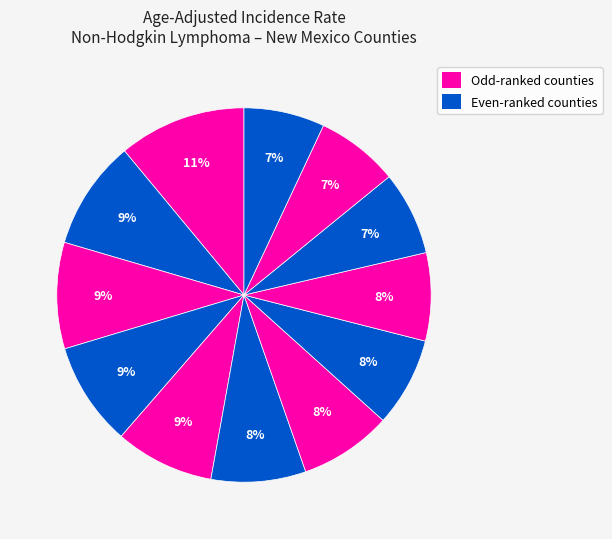

To the nearest percent, what is the average slice percentage?

8%